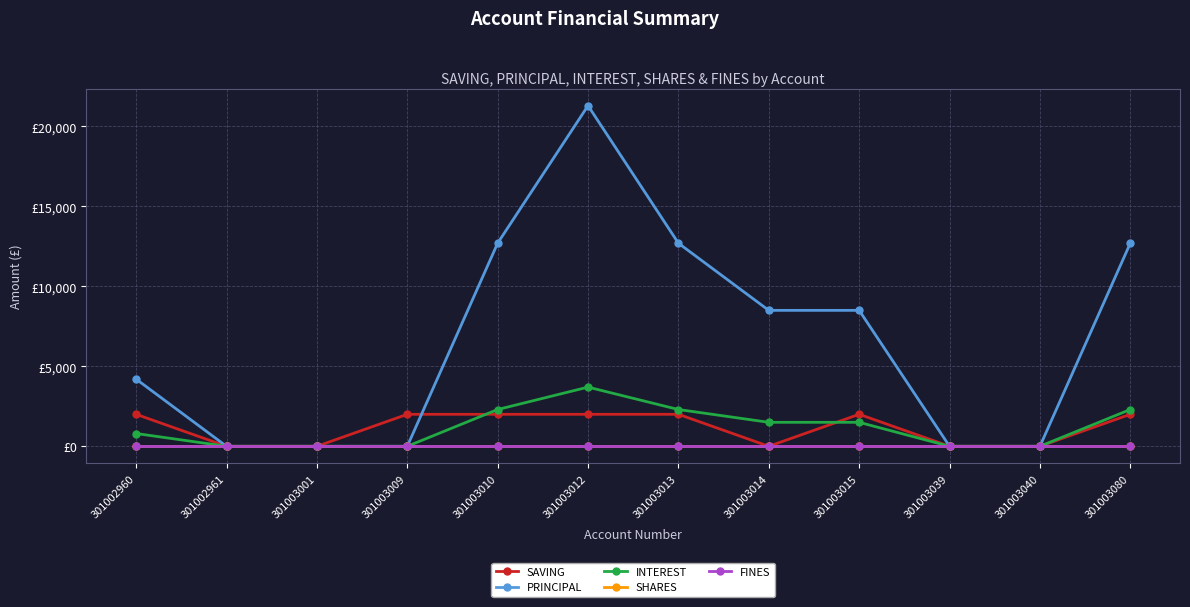

Does the chart have visible grid lines?

Yes